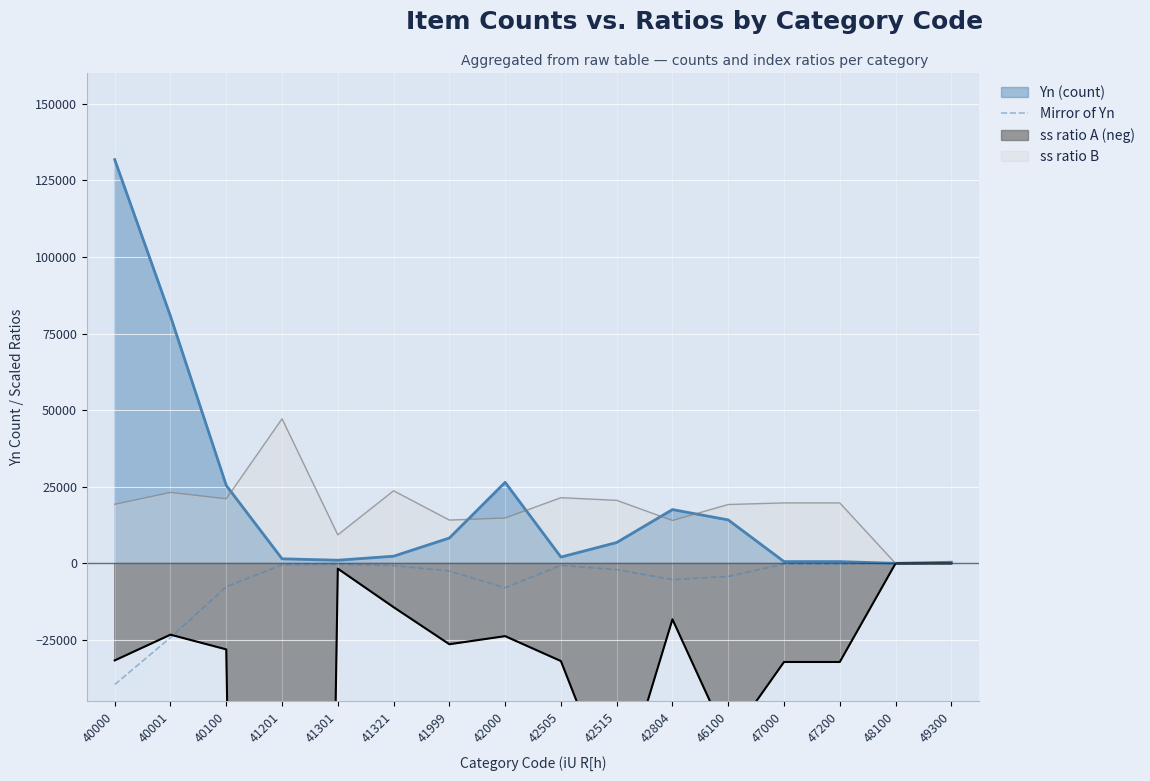

Which label corresponds to the smallest value in the chart?

40000